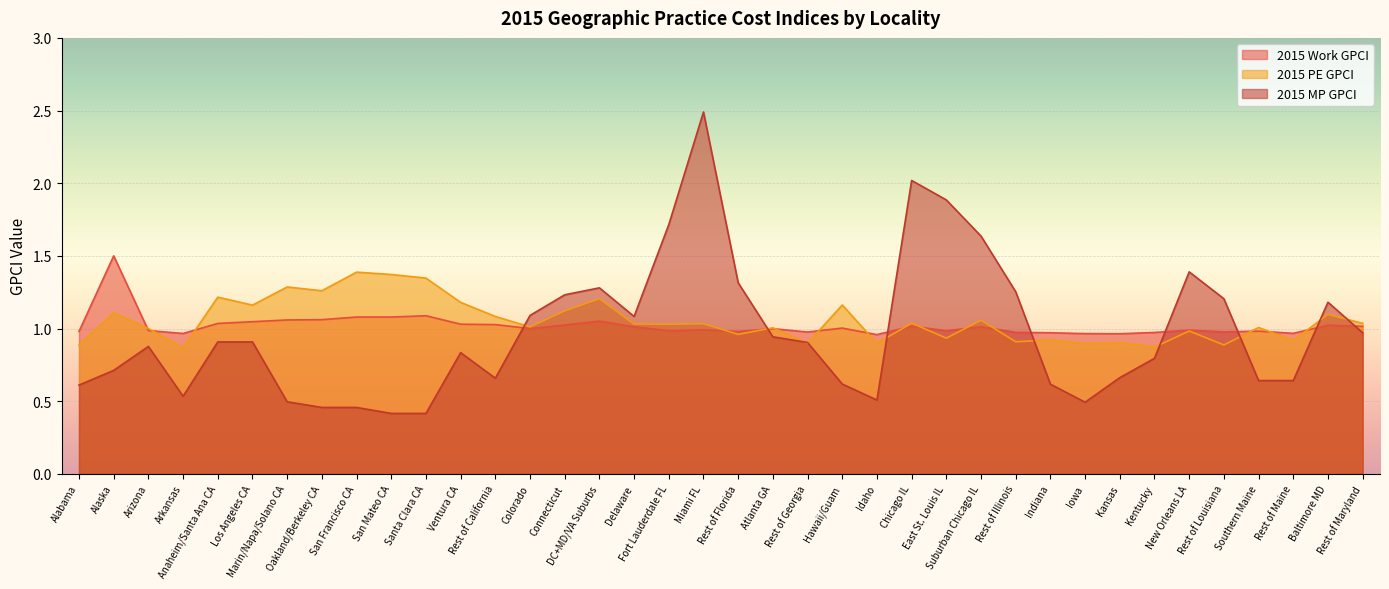

Which series changed the most between Connecticut and New Orleans LA?

2015 MP GPCI